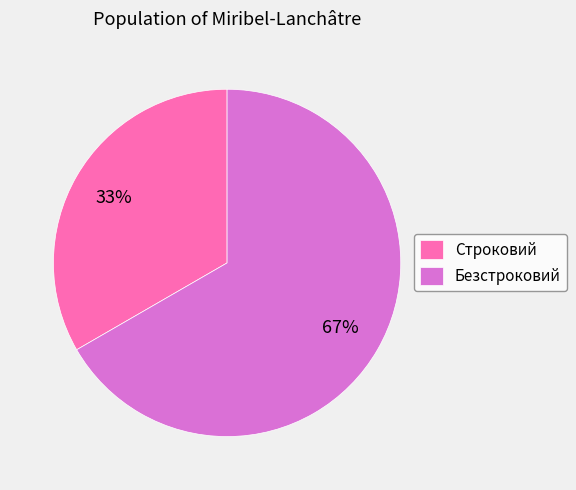

What is the smallest slice in the pie chart?

Строковий